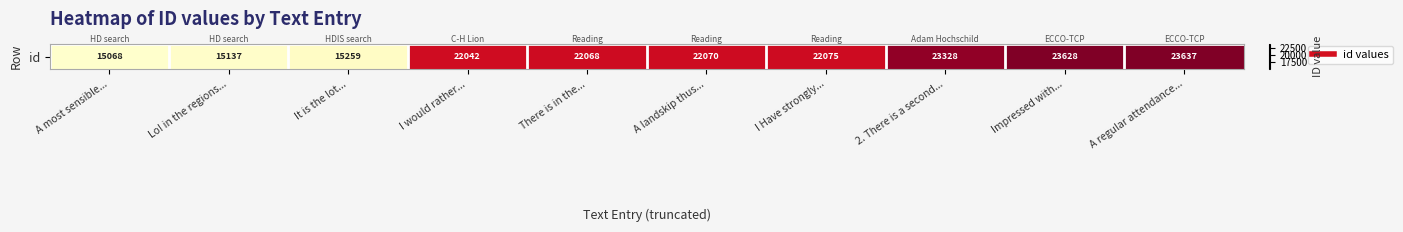

Reading left to right, what are all the values shown in this chart?

15068	15137	15259	22042	22068	22070	22075	23328	23628	23637